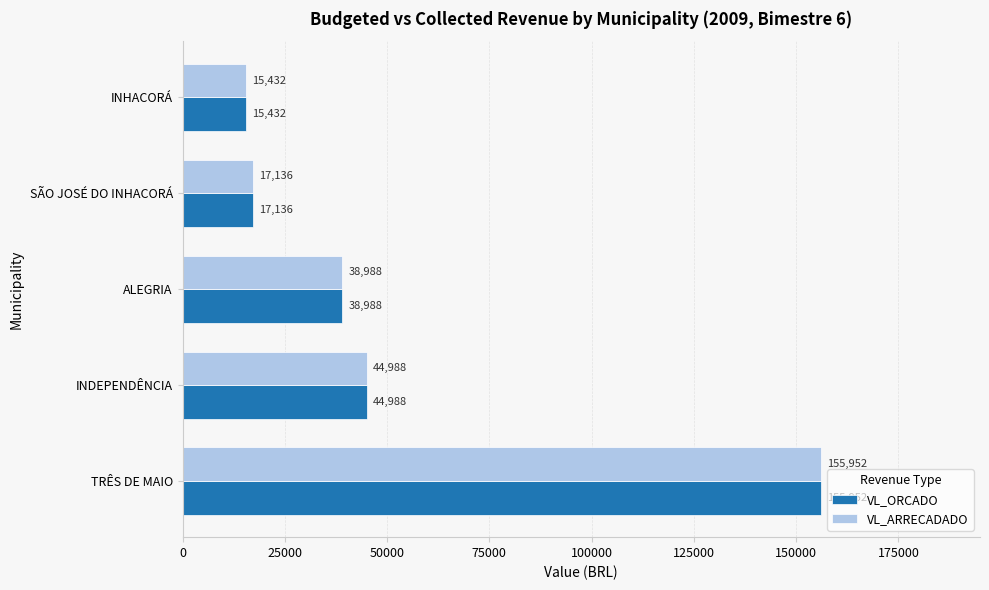

Is it true that VL_ARRECADADO equals 261118 at TRÊS DE MAIO?

False